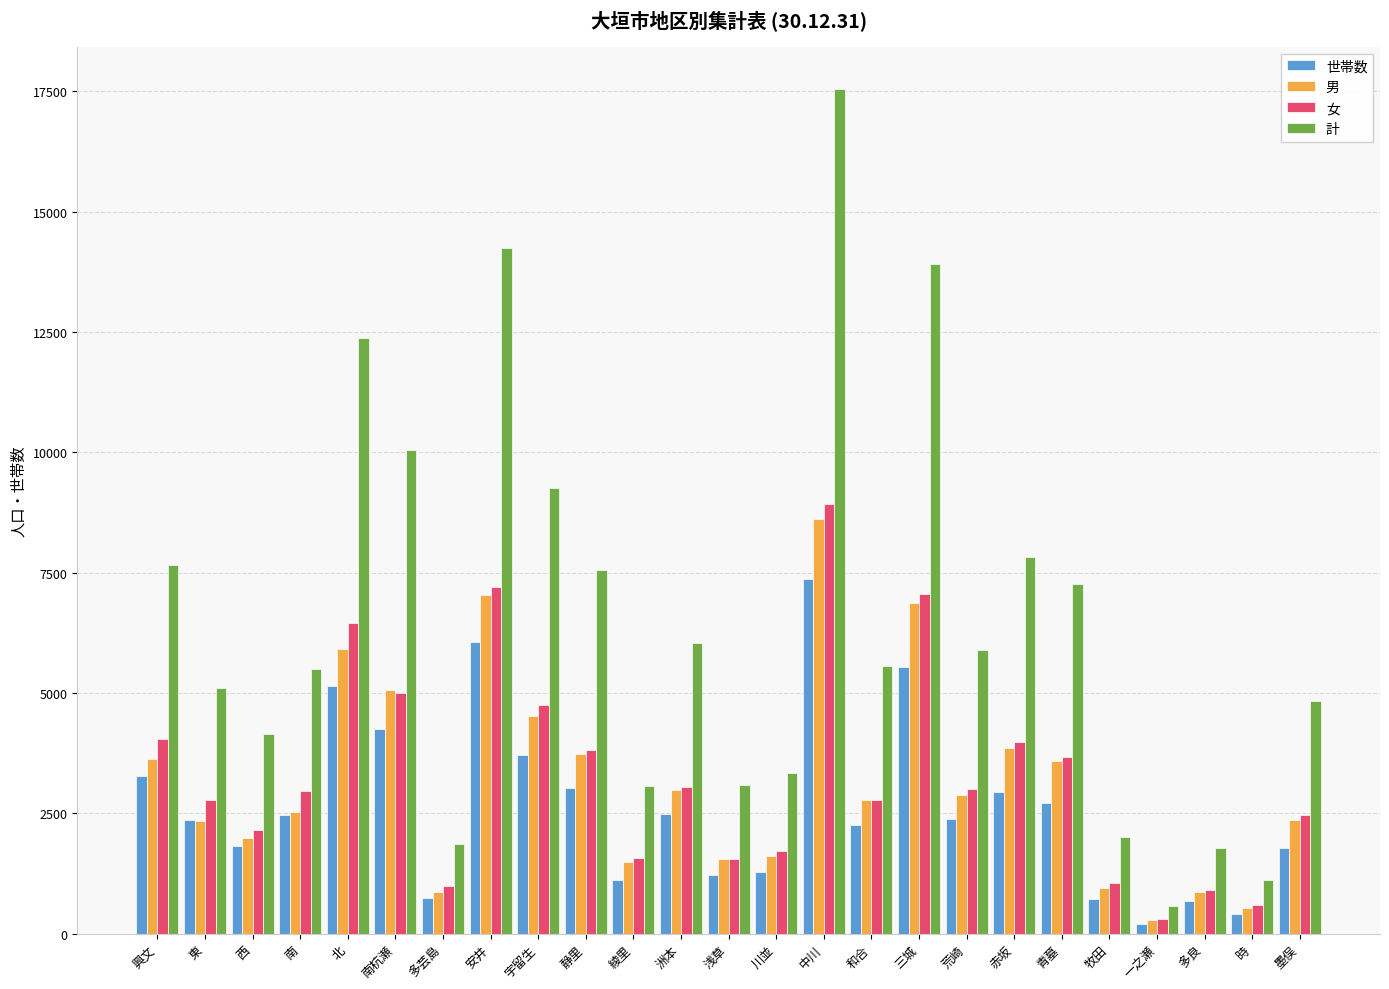

What is the approximate value of 男 at 南杭瀬?

5053